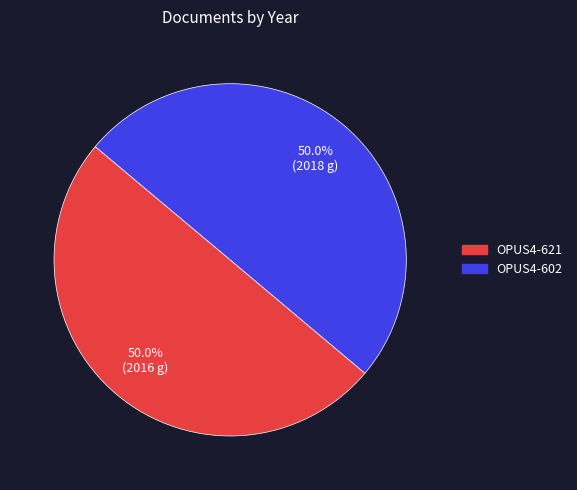

How many slices are in this pie chart?

2